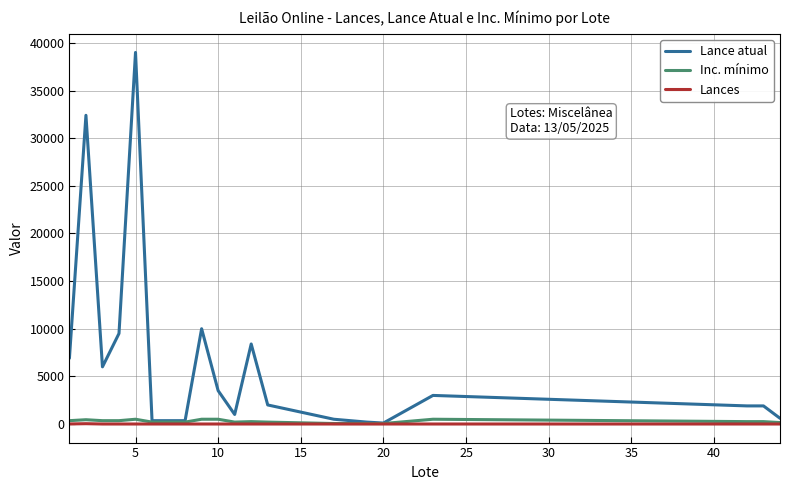

What are all the series names shown in the legend?

Lance atual, Inc. mínimo, Lances